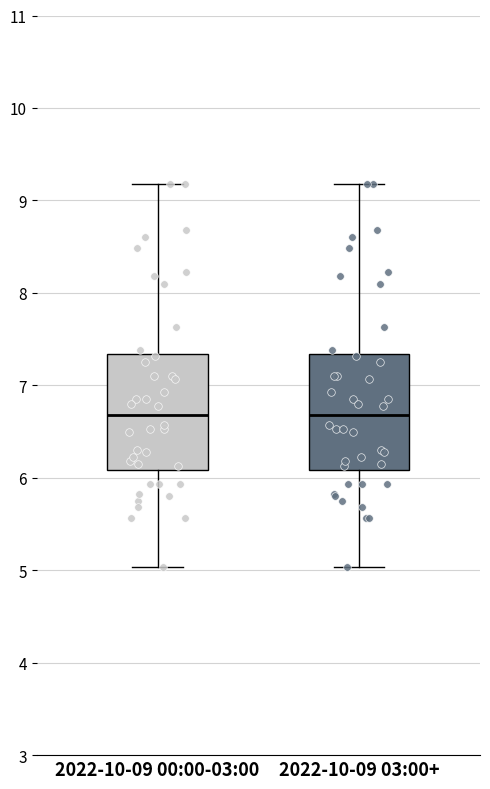

Reading left to right, read every box against the y-axis: the position of its median line, the range the box covers, and the ends of its whiskers. The values are not printed on the chart, so give them approximately, as read against the axis.

2022-10-09 00:00-03:00: median 6.7, box 6.1 to 7.3, whiskers 5.0 to 9.2
2022-10-09 03:00+: median 6.7, box 6.1 to 7.3, whiskers 5.0 to 9.2